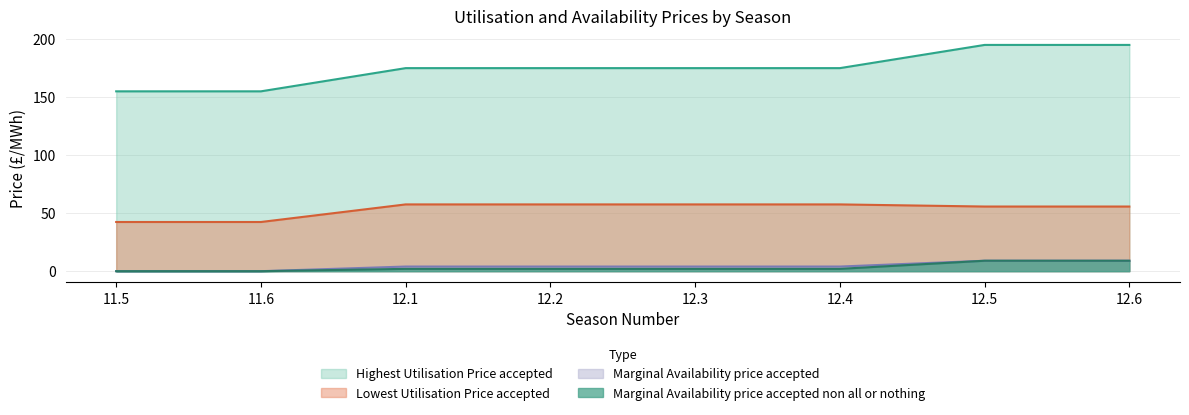

True or false: Marginal Availability price accepted and Lowest Utilisation Price accepted cross at least once.

False